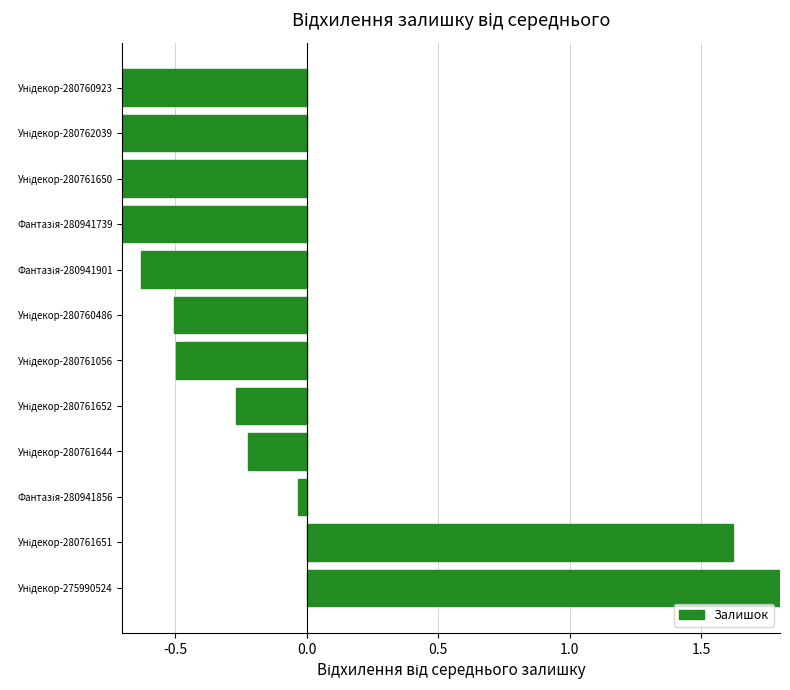

How many negative values are there?

10